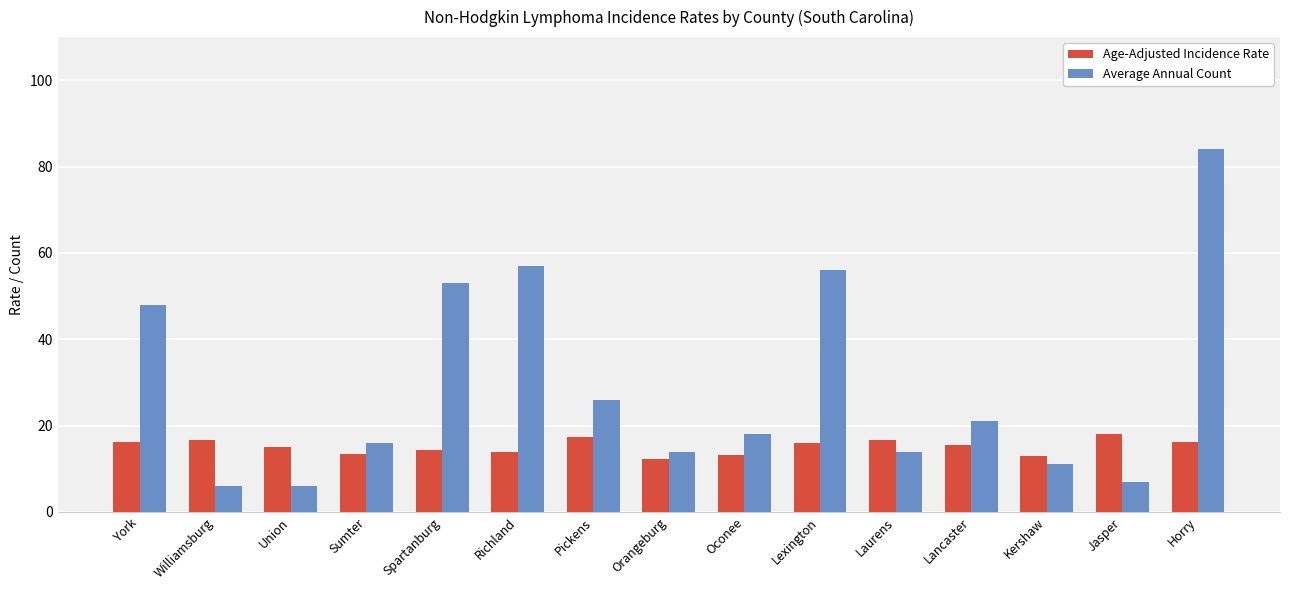

List the series in order of their peak value, highest first.

Average Annual Count, Age-Adjusted Incidence Rate